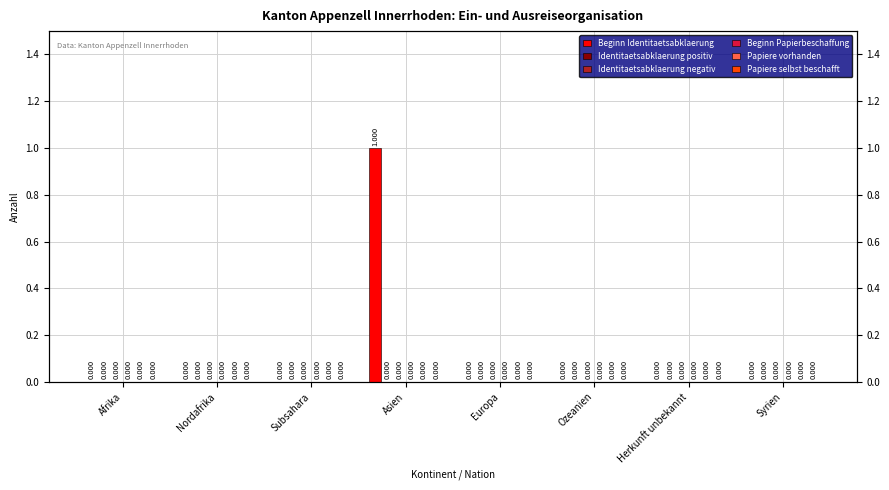

Reading left to right, extract all data points from this chart.

Beginn Identitaetsabklaerung: 0	0	0	1	0	0	0	0
Identitaetsabklaerung positiv: 0	0	0	0	0	0	0	0
Identitaetsabklaerung negativ: 0	0	0	0	0	0	0	0
Beginn Papierbeschaffung: 0	0	0	0	0	0	0	0
Papiere vorhanden: 0	0	0	0	0	0	0	0
Papiere selbst beschafft: 0	0	0	0	0	0	0	0